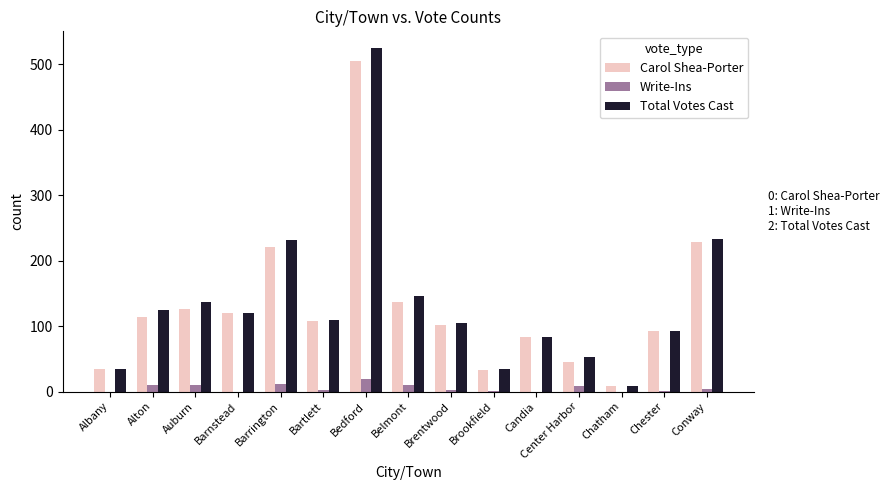

Count the number of categories in the chart.

15